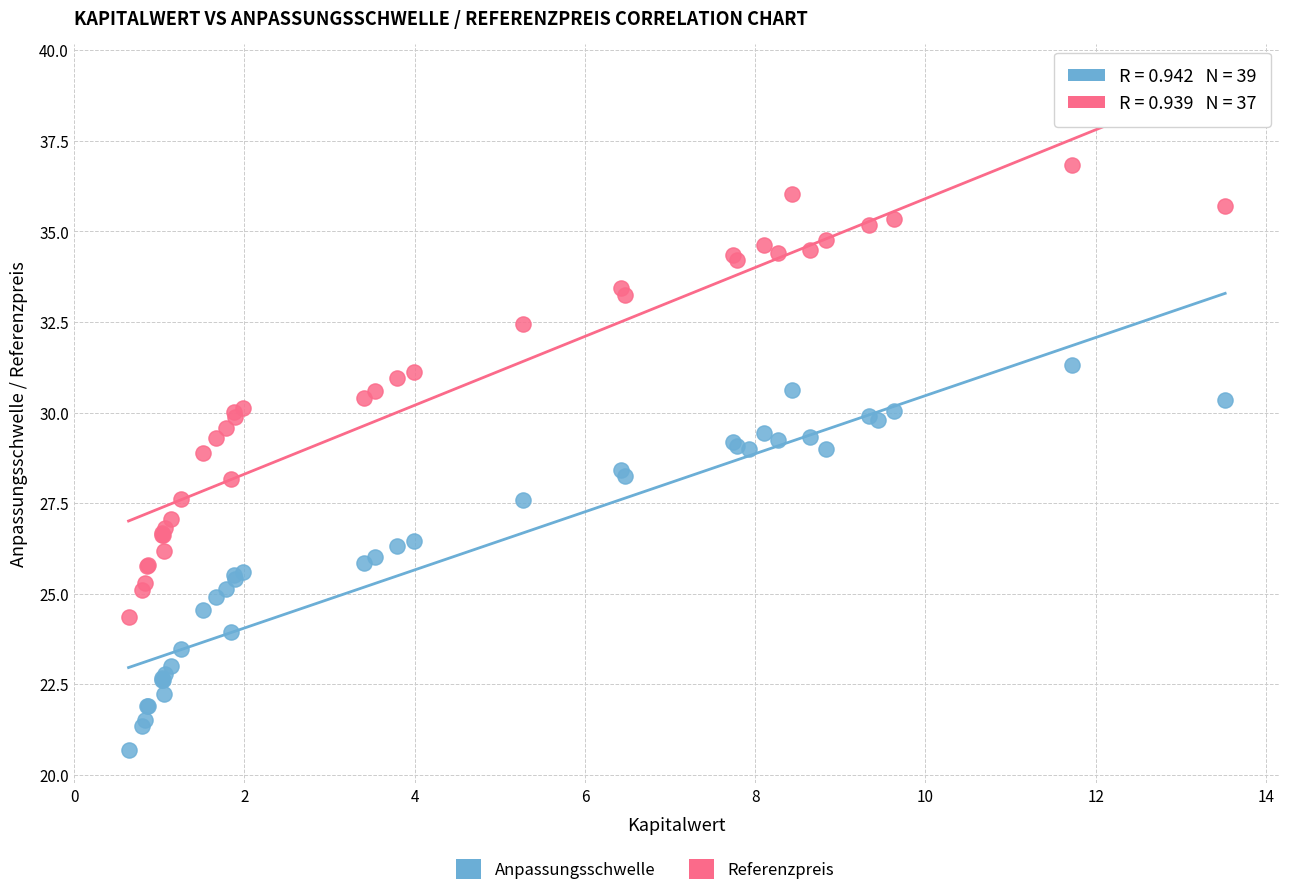

Which series has the largest Y range (max minus min)?

Referenzpreis